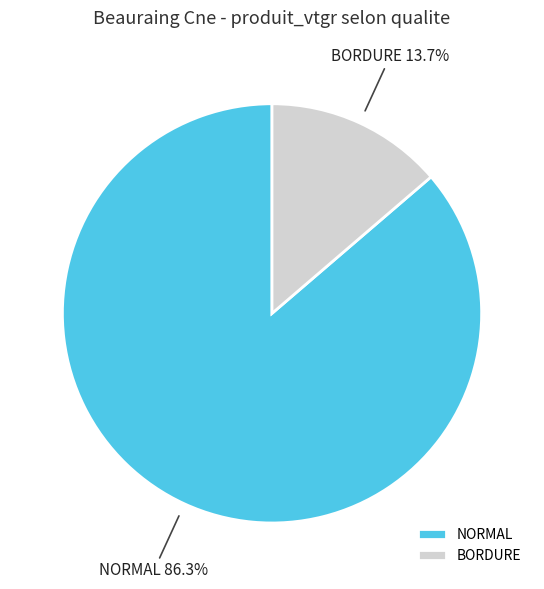

What is the largest slice in the pie chart?

NORMAL